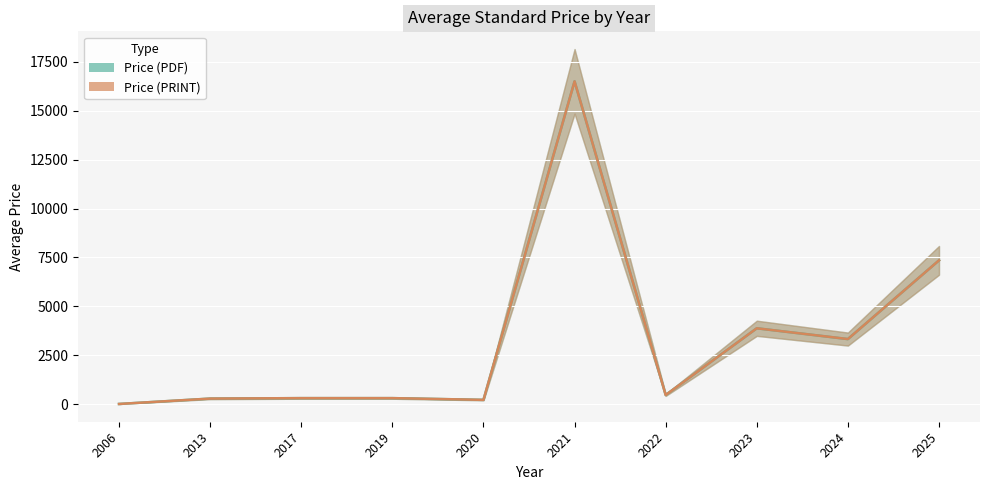

What are all the series names shown in the legend?

Price (PDF), Price (PRINT)